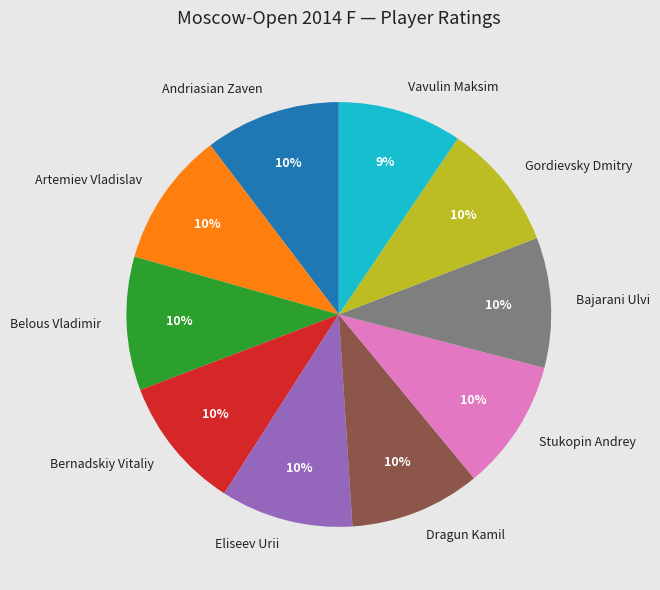

Is there any slice that represents more than half of the pie?

No